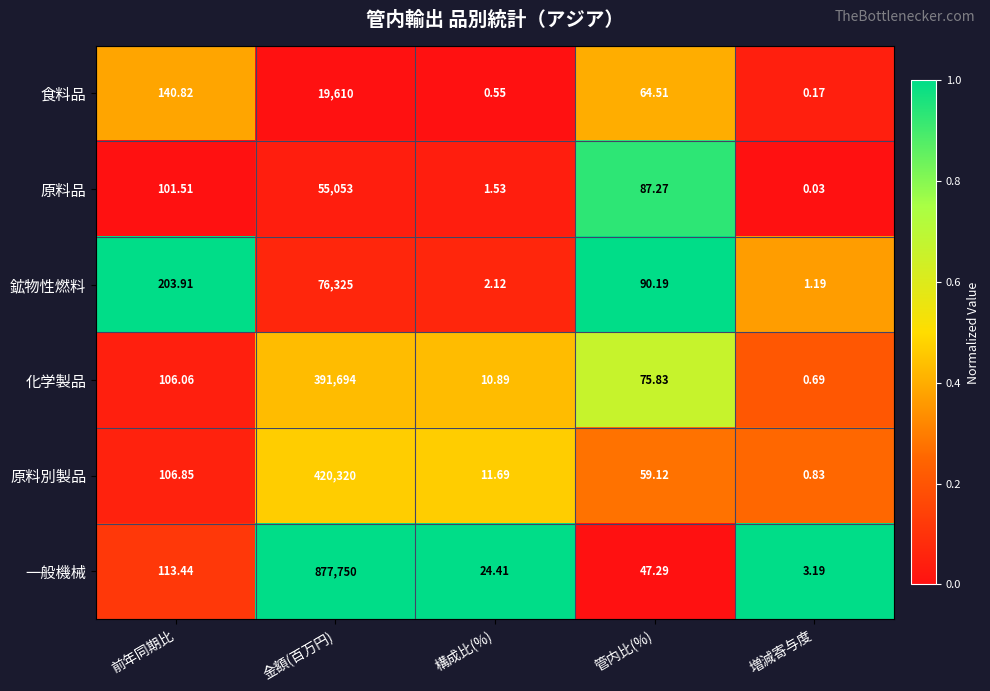

At which label does 鉱物性燃料 first exceed 90?

前年同期比